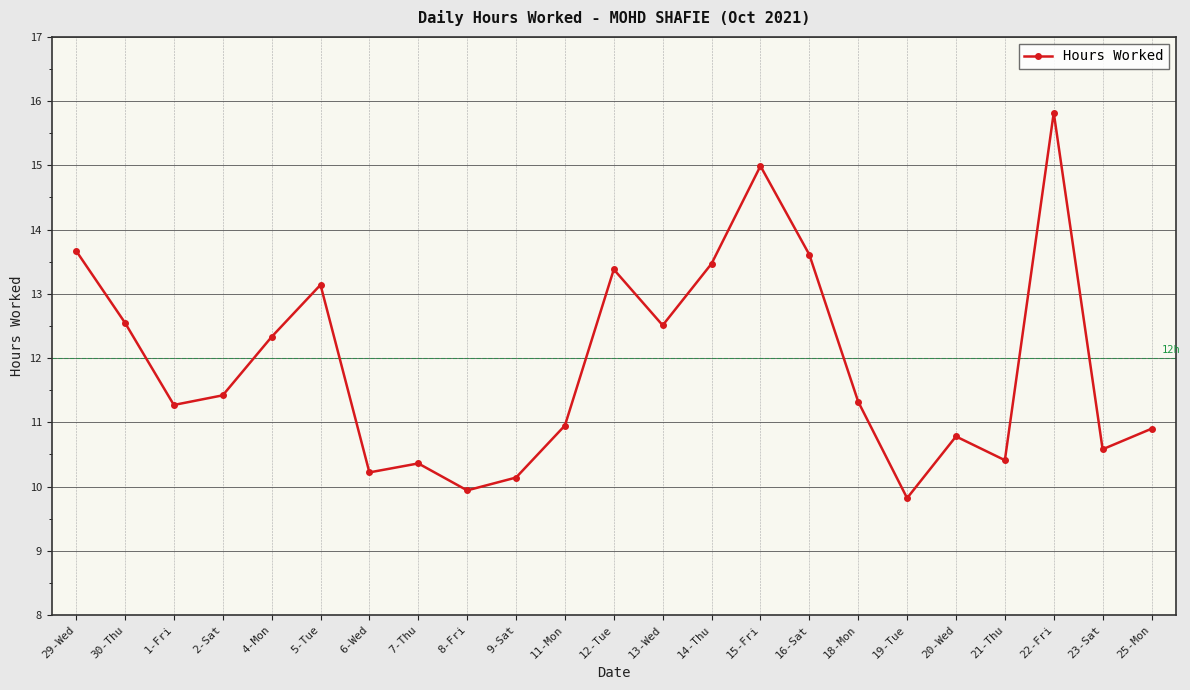

True or false: there are more than 2 points higher than both neighbors.

True